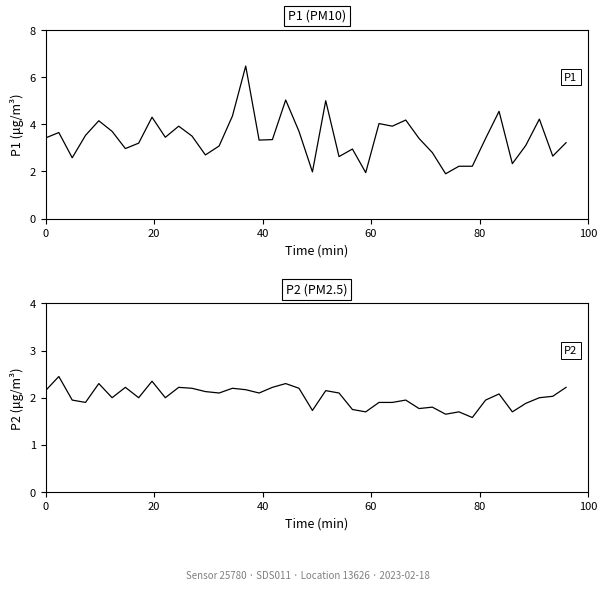

What is the minimum value shown in the chart?

1.6